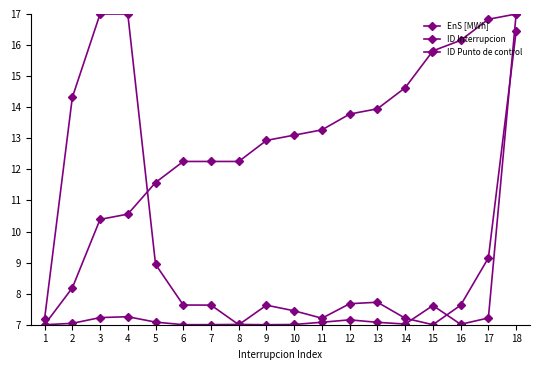

Reading left to right, extract all data points from this chart.

EnS [MWh]: 7.0	7.0	7.2	7.3	7.1	7.0	7.0	7.0	7.0	7.0	7.1	7.2	7.1	7.0	7.6	7.0	7.2	17.0
ID Interrupcion: 7.0	8.2	10.4	10.6	11.6	12.3	12.3	12.3	12.9	13.1	13.3	13.8	13.9	14.6	15.8	16.2	16.8	17.0
ID Punto de control: 7.2	14.3	17.0	17.0	8.9	7.6	7.6	7.0	7.6	7.4	7.2	7.7	7.7	7.2	7.0	7.6	9.2	16.4